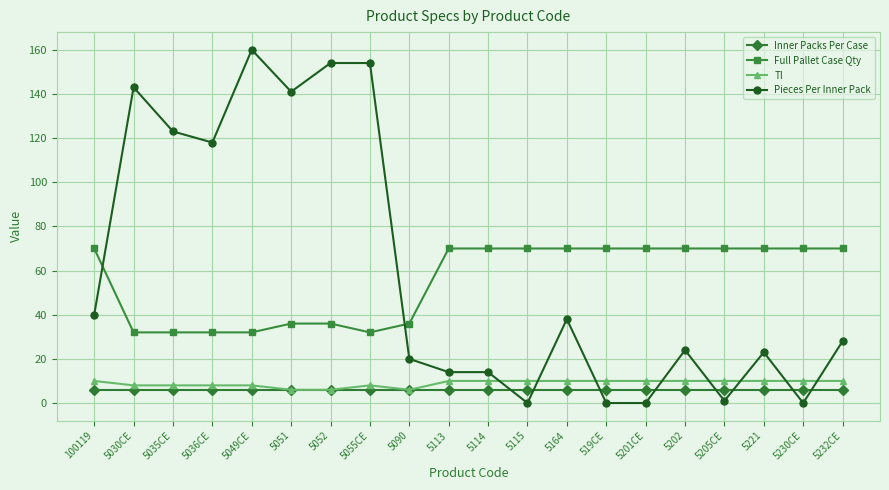

Is the value of Pieces Per Inner Pack at 5052 greater than the value of Full Pallet Case Qty at 5030CE?

Yes